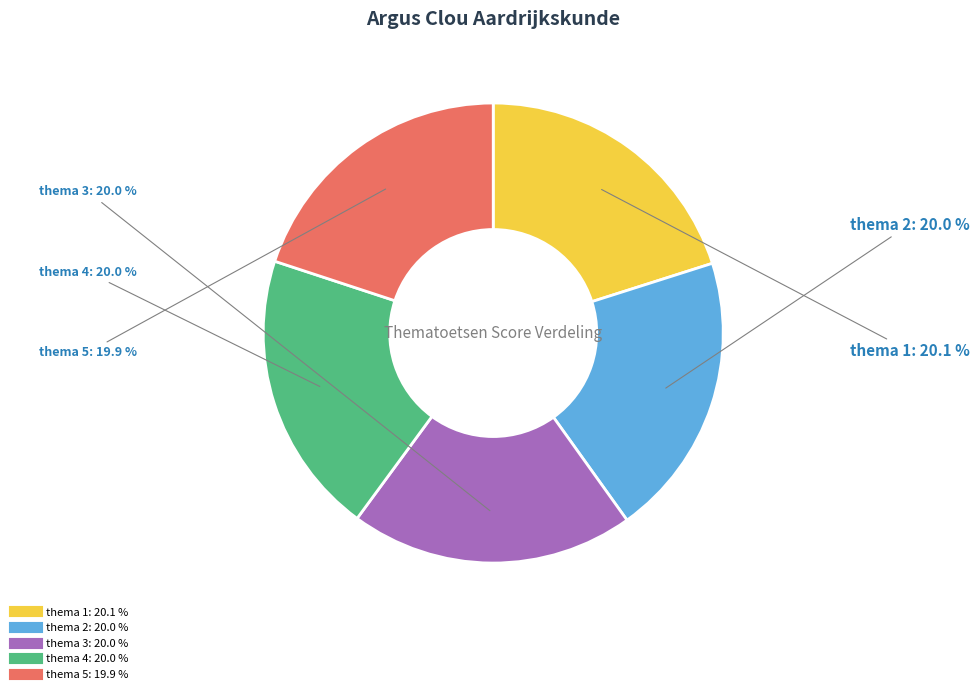

Count the number of slices in the pie.

5